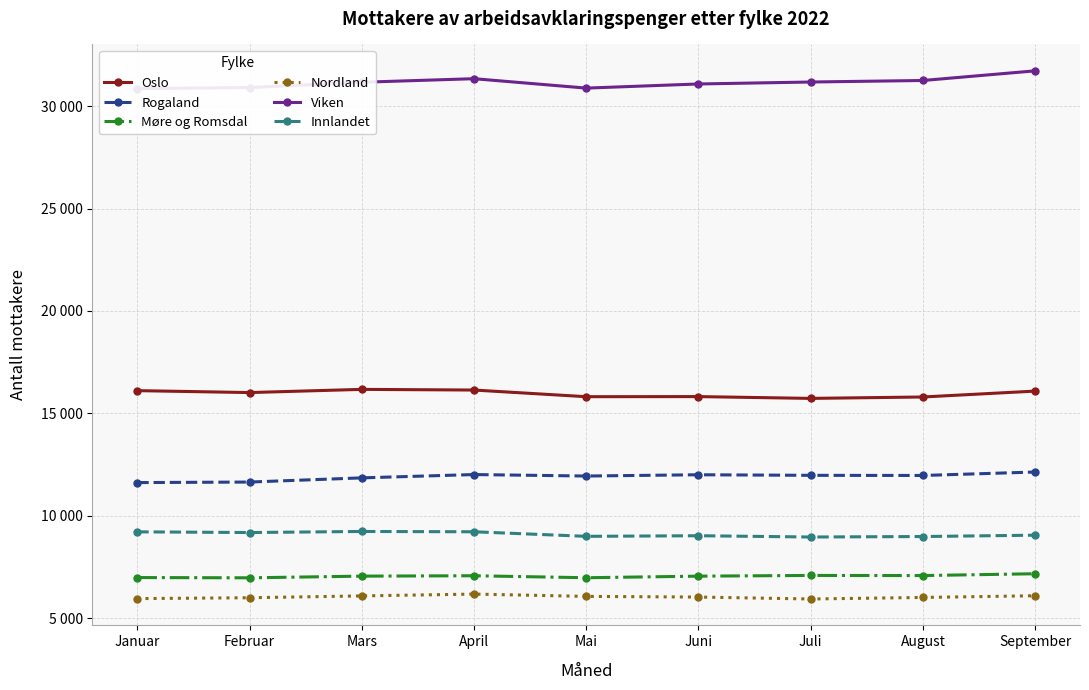

Between Januar and September, which is larger?

Januar